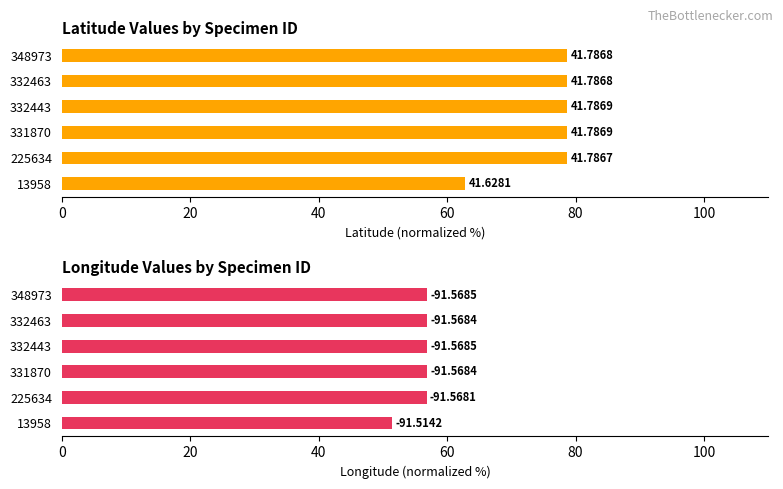

What is the minimum value shown in the chart?

51.4